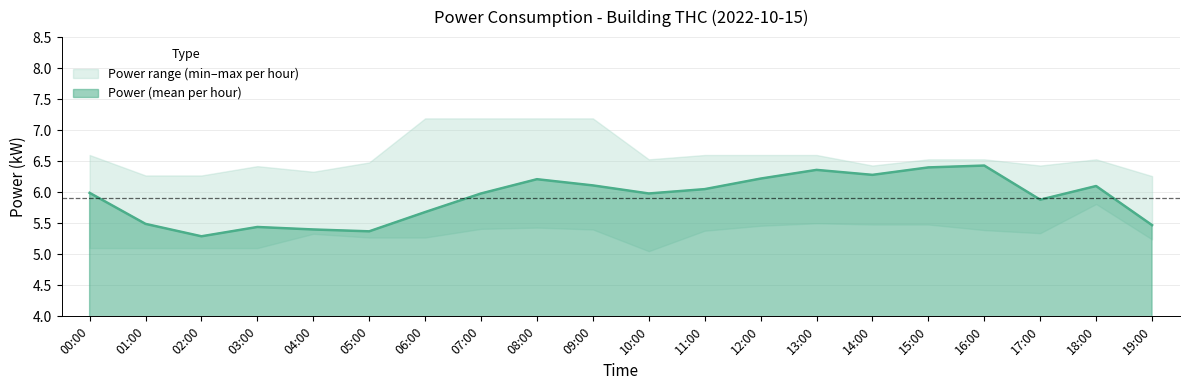

At which category is the sum across all series the highest?

08:00